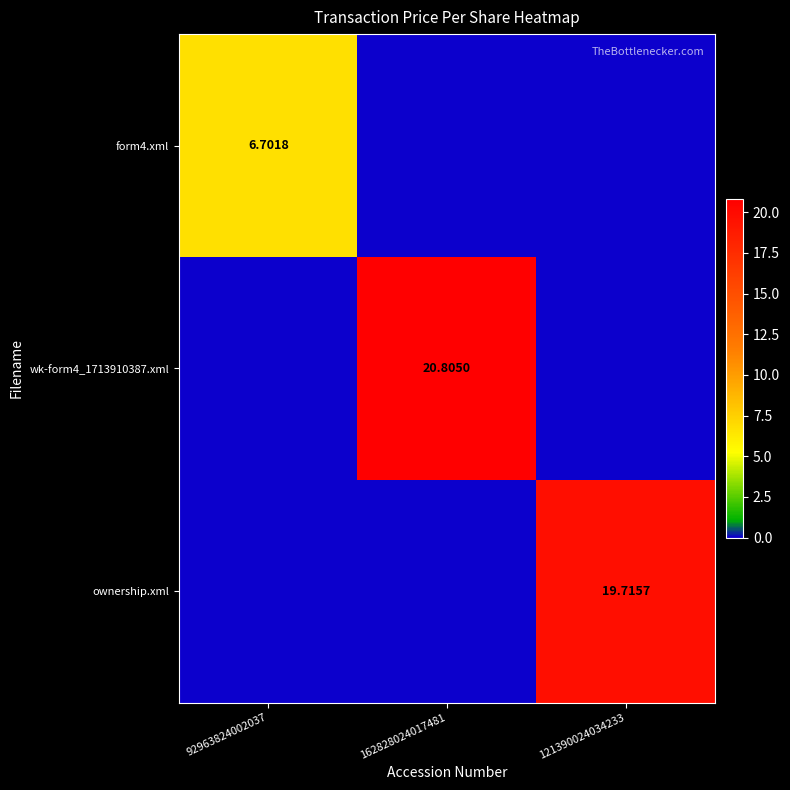

Rank the series at 162828024017481 from lowest to highest value.

form4.xml, ownership.xml, wk-form4_1713910387.xml